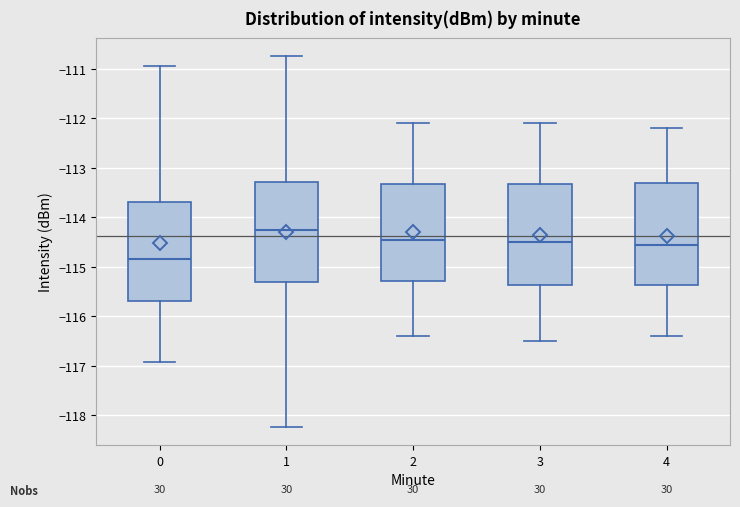

Reading left to right, transcribe this box plot: for each box, give where its median line is, the range the box spans, and where its two whiskers end, as read against the y-axis. The values are not printed on the chart, so give them approximately, as read against the axis.

0: median -114.8, box -115.7 to -113.7, whiskers -116.9 to -110.9
1: median -114.2, box -115.3 to -113.3, whiskers -118.2 to -110.7
2: median -114.4, box -115.3 to -113.3, whiskers -116.4 to -112.1
3: median -114.5, box -115.4 to -113.3, whiskers -116.5 to -112.1
4: median -114.5, box -115.4 to -113.3, whiskers -116.4 to -112.2